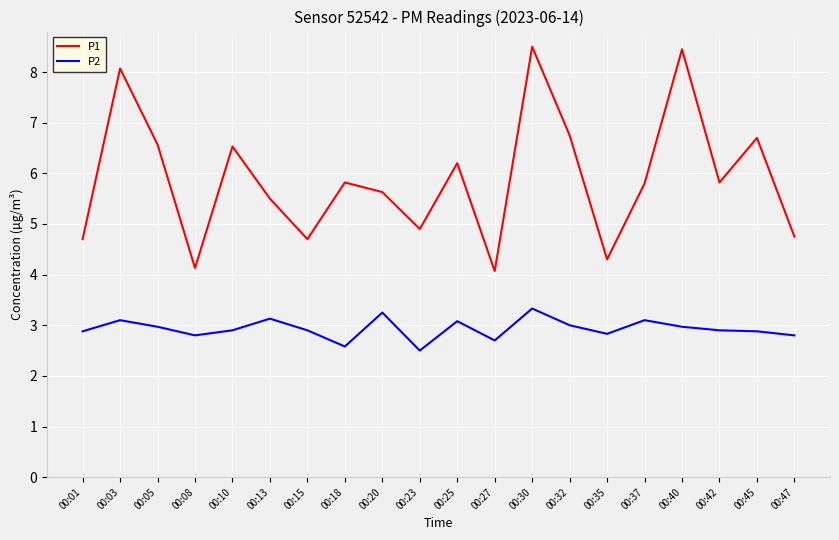

True or false: P1 and P2 cross at least once.

False